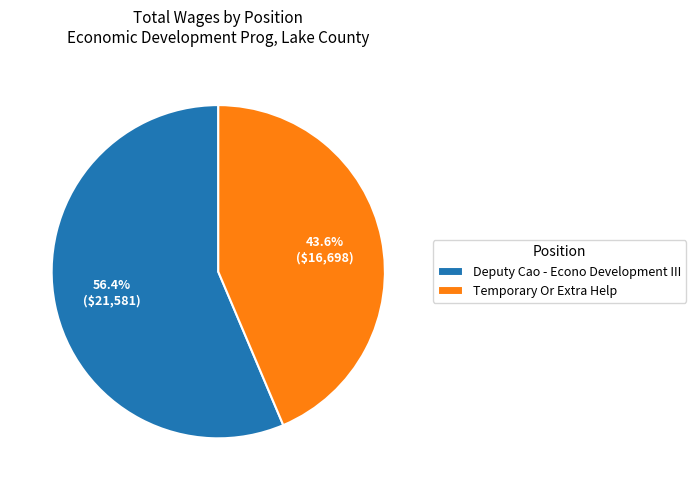

What percentage is the Deputy Cao - Econo Development III slice, to the nearest percent?

56%